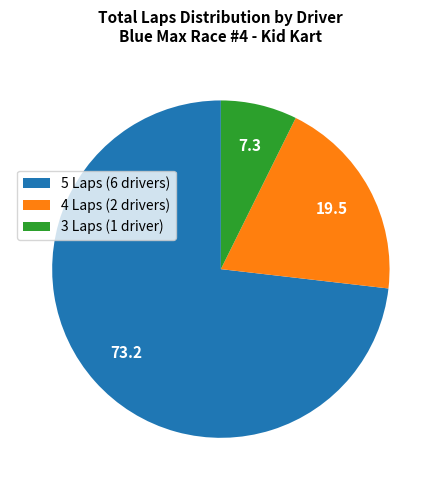

Does any single category account for the majority?

Yes